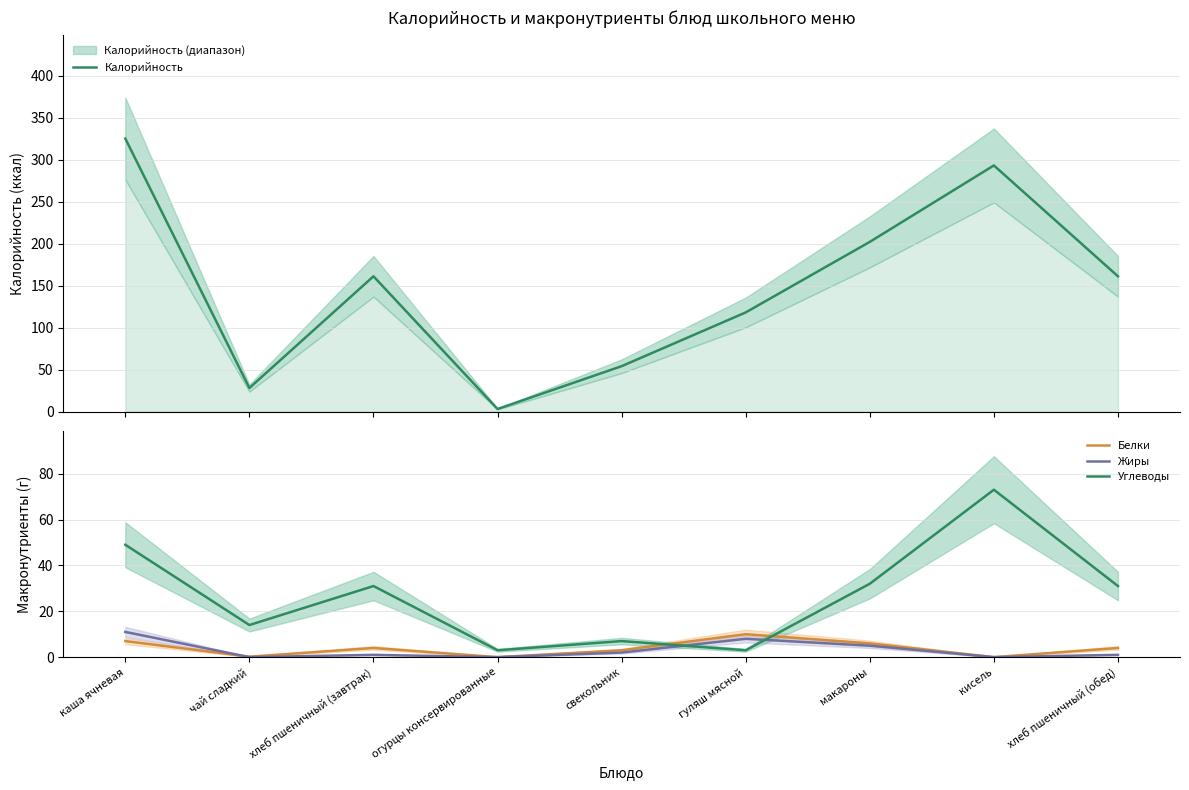

Which category has the lowest value across all series?

огурцы консервированные